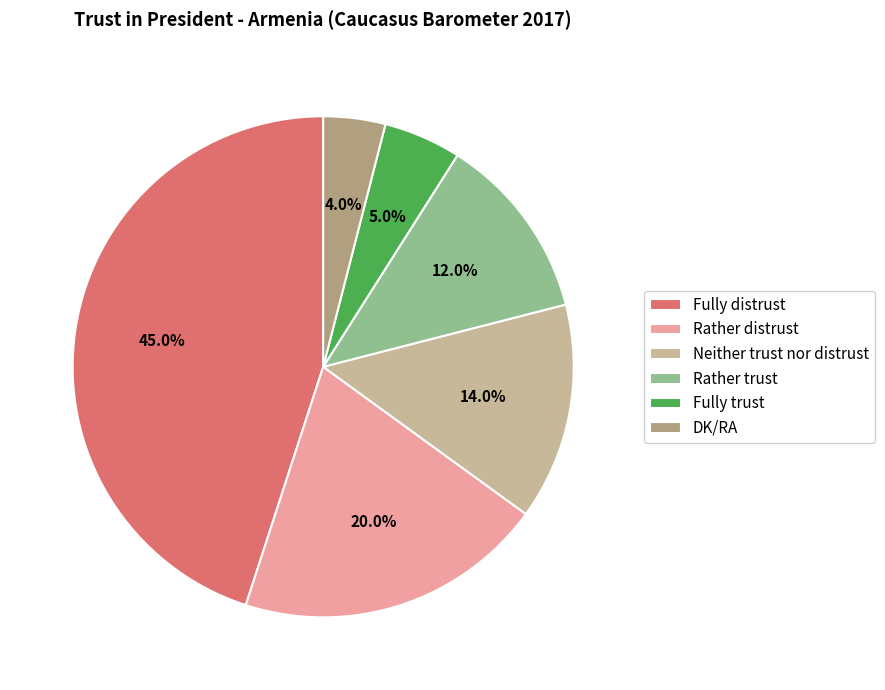

Rank the categories by value from highest to lowest.

Fully distrust, Rather distrust, Neither trust nor distrust, Rather trust, Fully trust, DK/RA